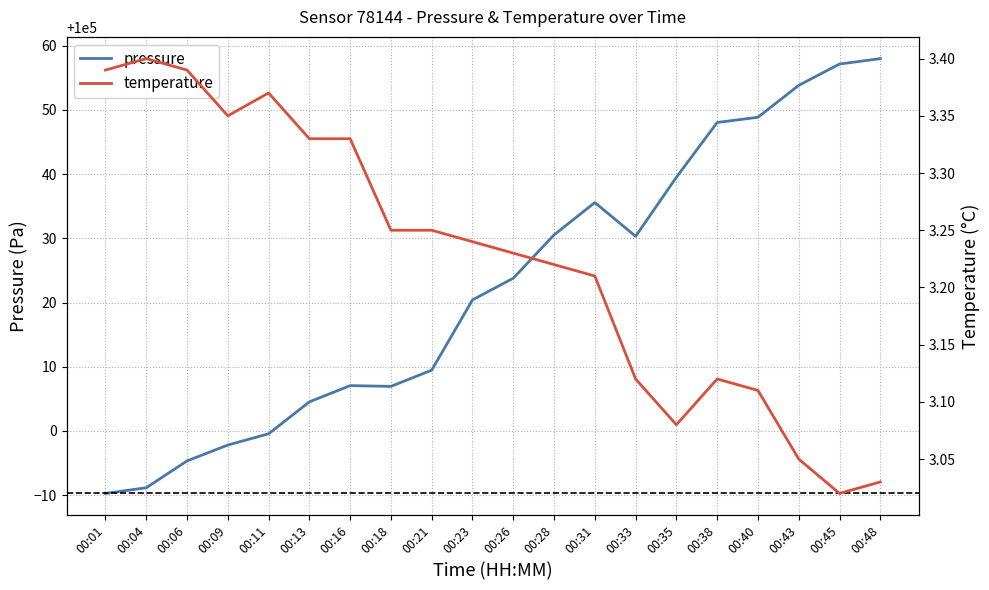

What is the value of the pressure point at the 7th from the left?

100007.1